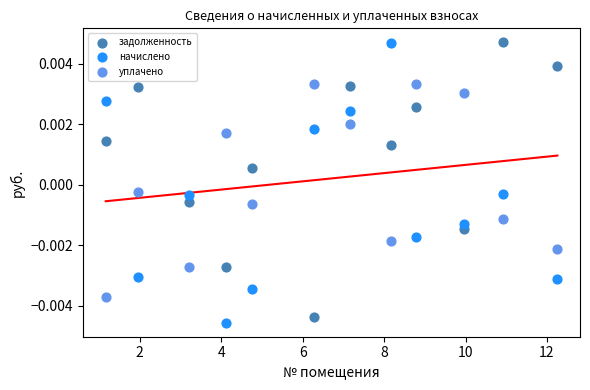

What are all the series names shown in the legend?

задолженность, начислено, уплачено